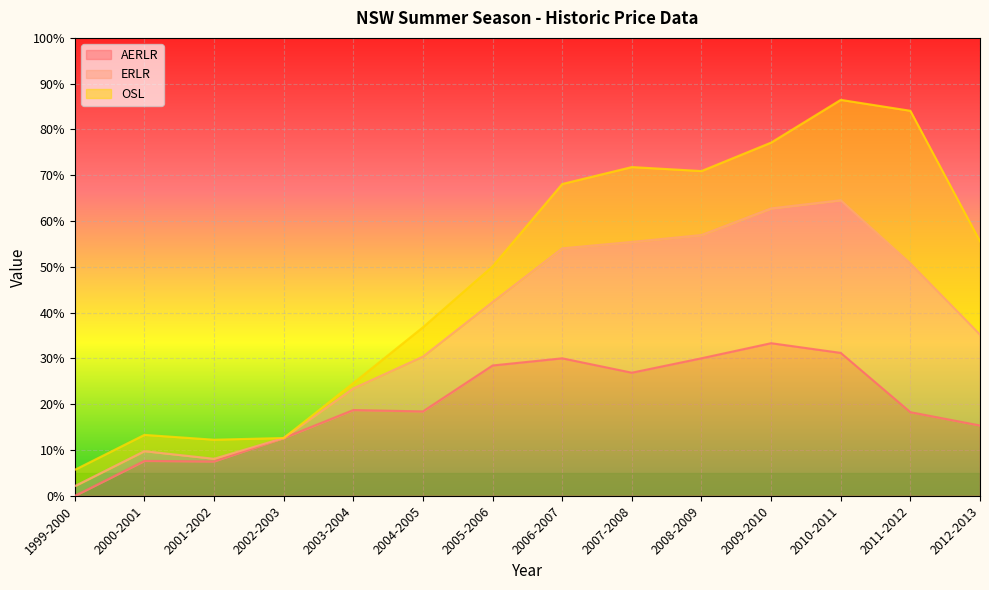

True or false: ERLR has more than 2 points higher than both neighbors.

True